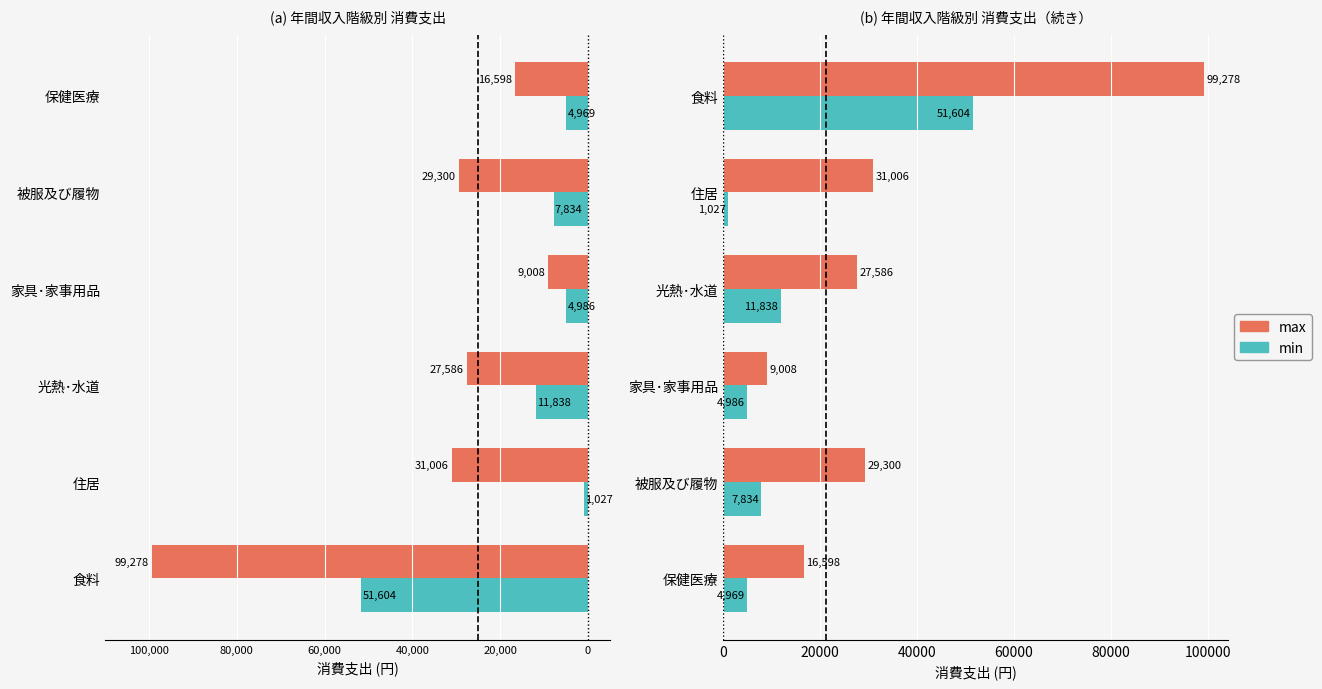

Rank the series by their maximum value, from highest to lowest.

max, min